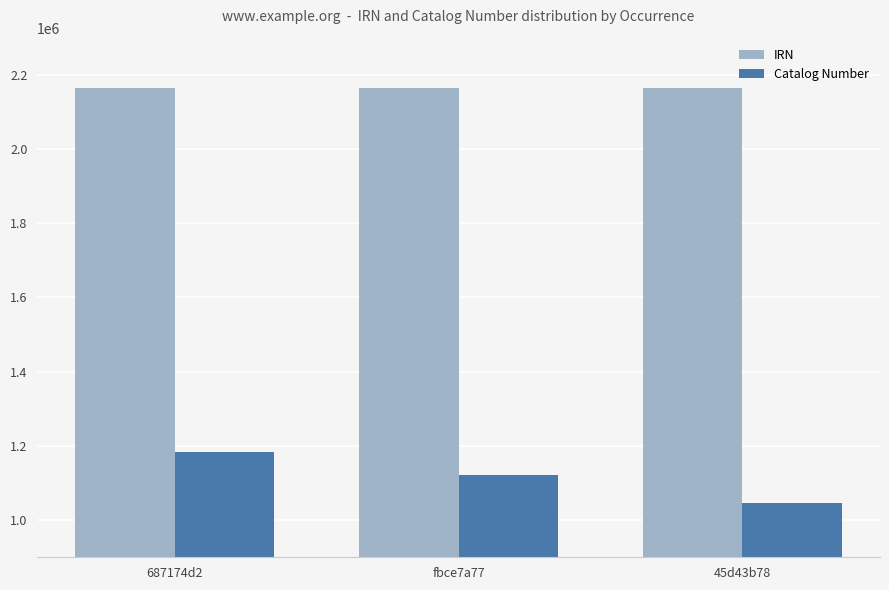

What is the average value of the IRN series?

2163725